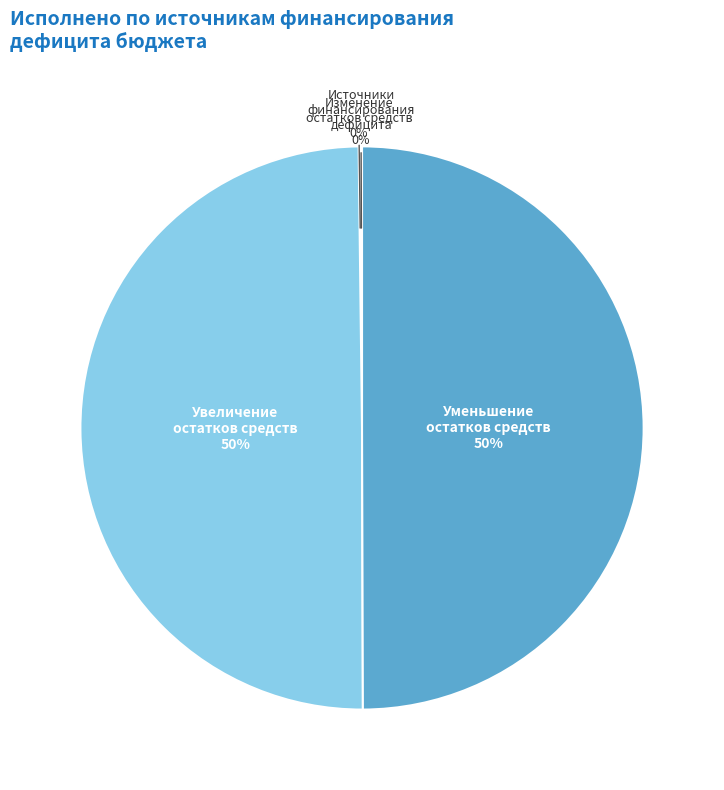

True or false: Увеличение остатков средств accounts for 50% of the total.

True